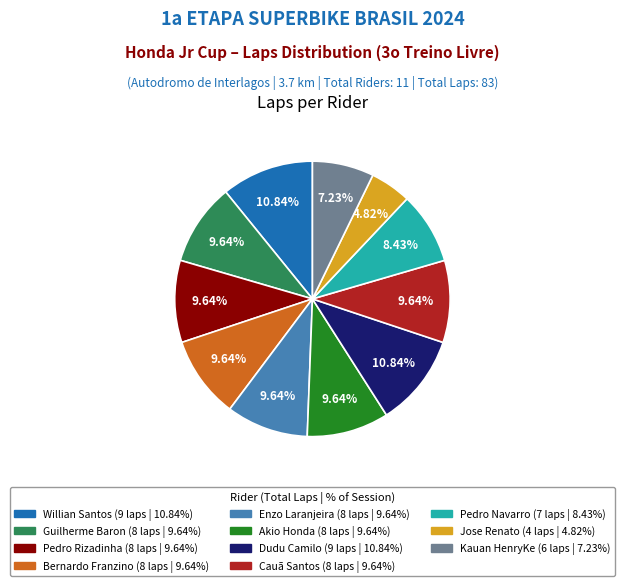

Which category has the smallest portion of the pie?

Jose Renato